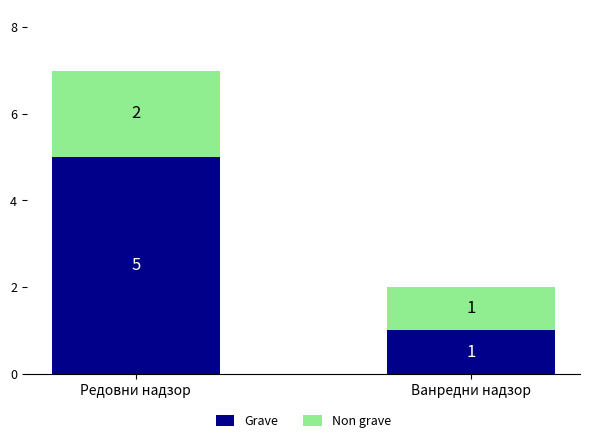

The value of Grave at Редовни надзор is 2. True or false?

False